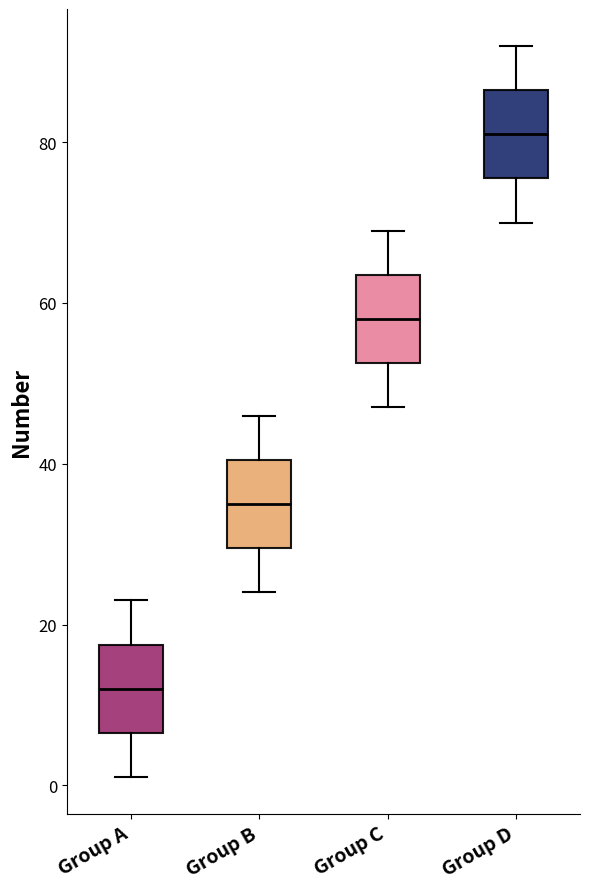

Which box has the highest median line?

Group D